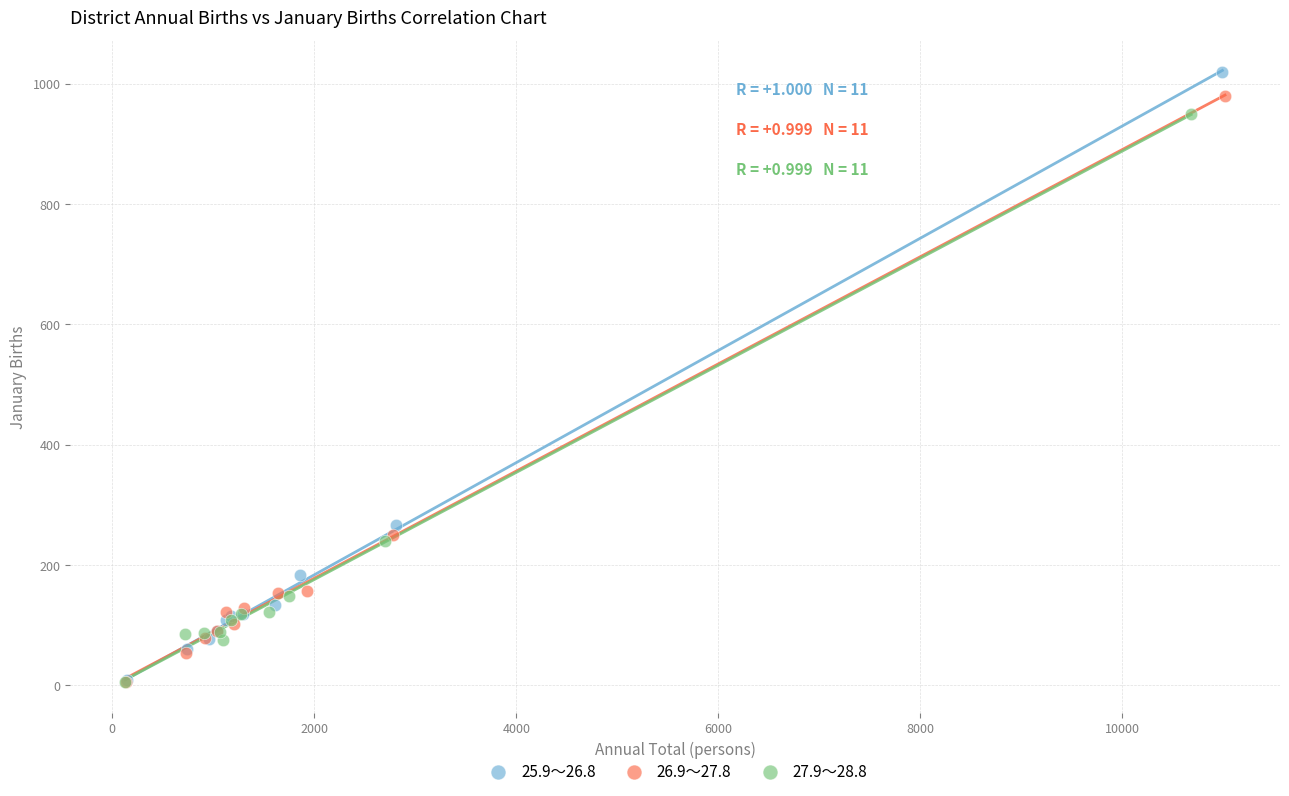

What are all the series names shown in the legend?

25.9～26.8, 26.9～27.8, 27.9～28.8